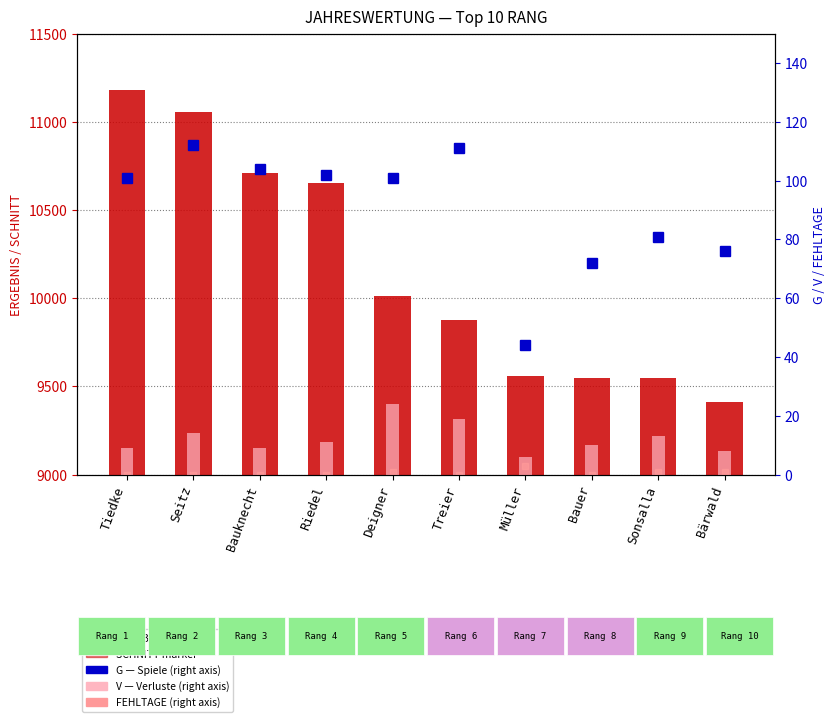

How many data points in ERGEBNIS are less than 10012?

5